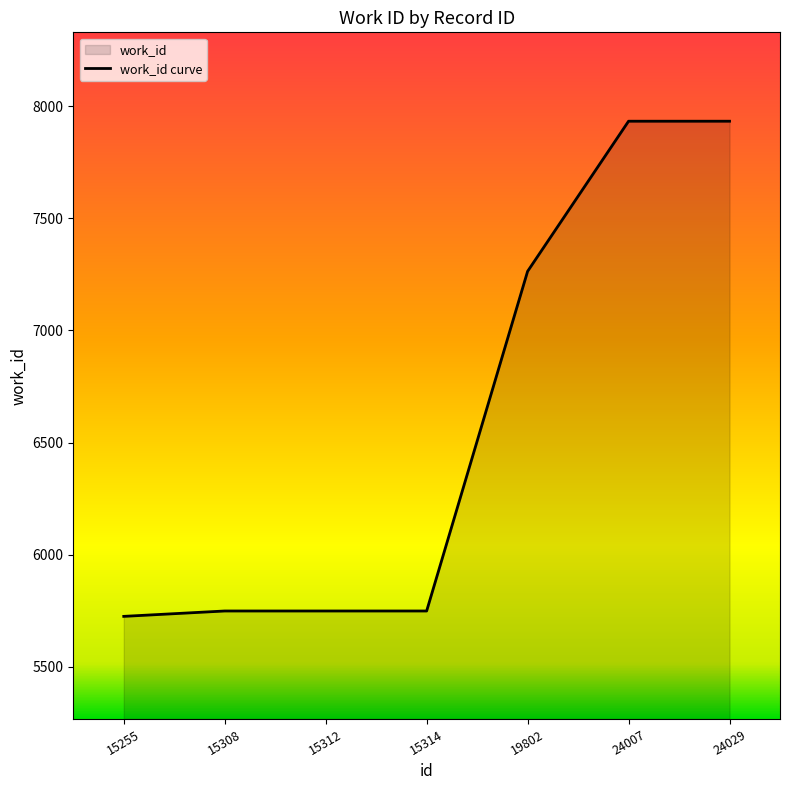

At which category does the chart reach its minimum across all series?

15255